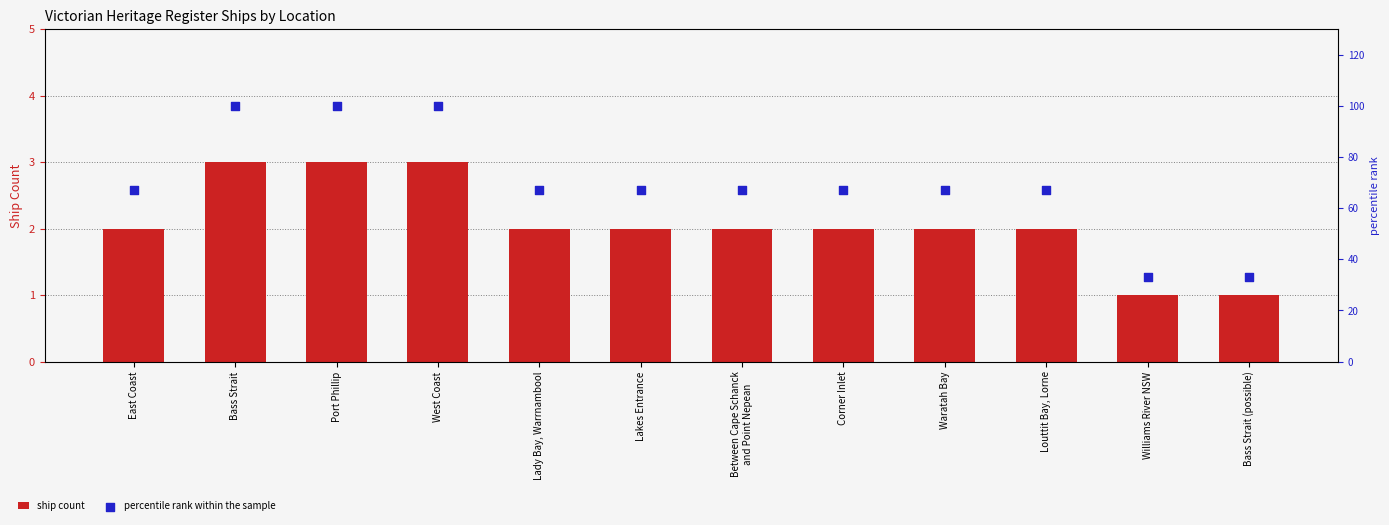

Which series reaches the minimum Y coordinate?

ship count